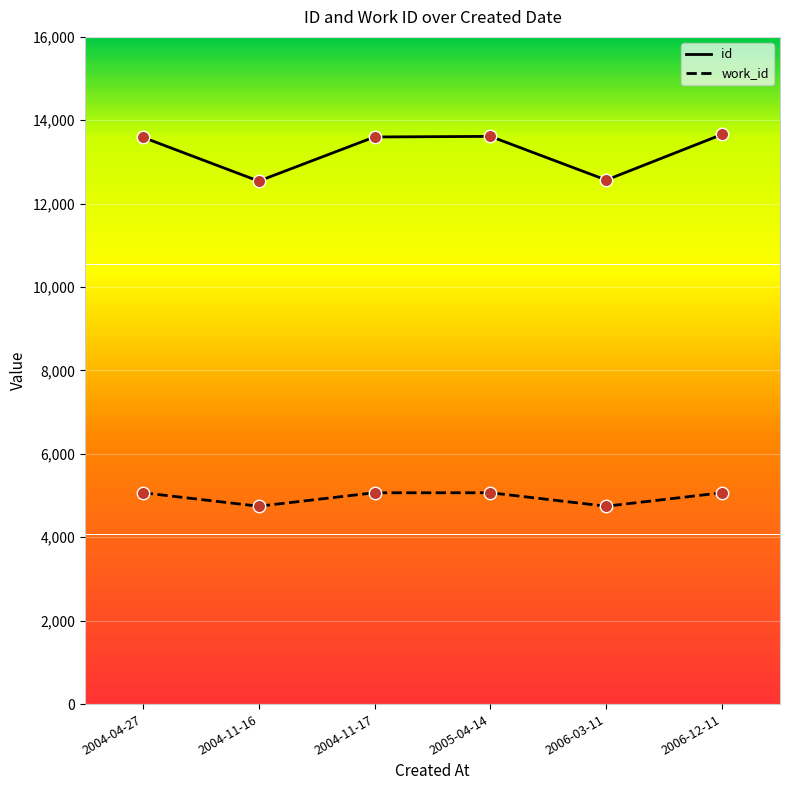

At how many categories does at least one series exceed 6798?

6